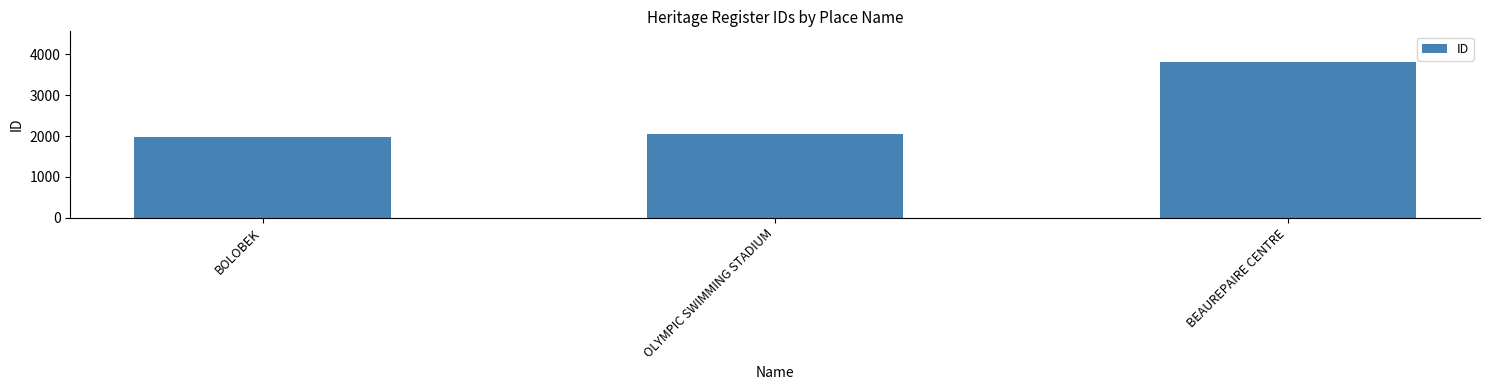

What is the label of the 2nd bar from the right?

OLYMPIC SWIMMING STADIUM